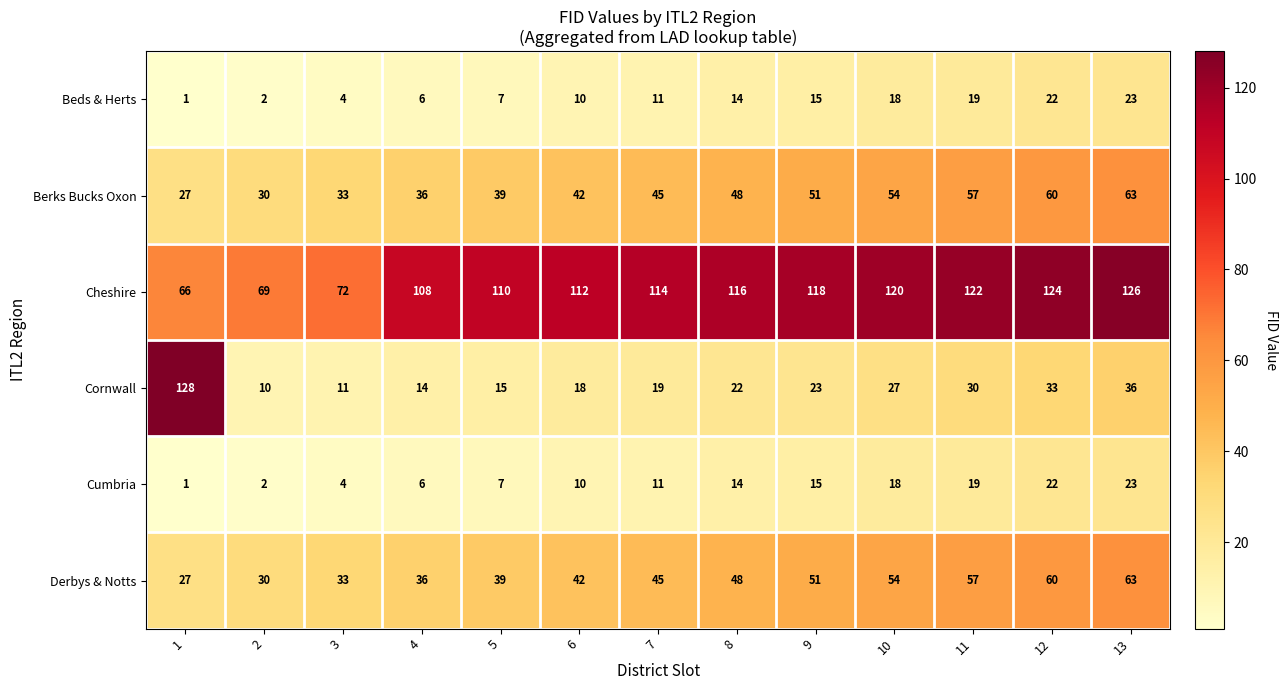

Count the number of data series in this chart.

6